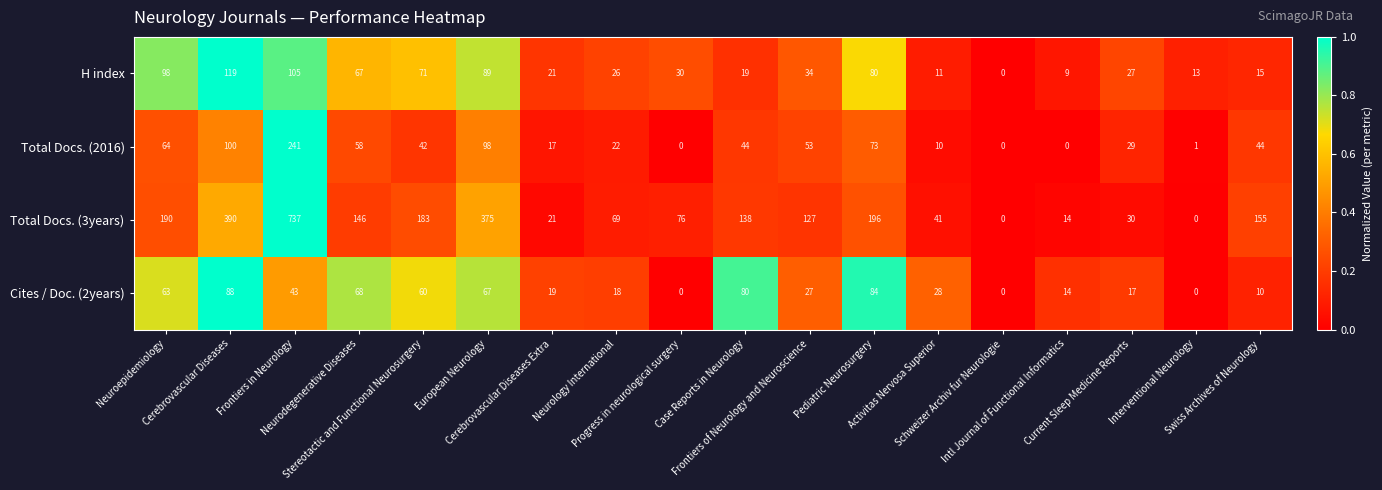

What is the difference between the second highest and second lowest values in the Total Docs. (3years) series?

390